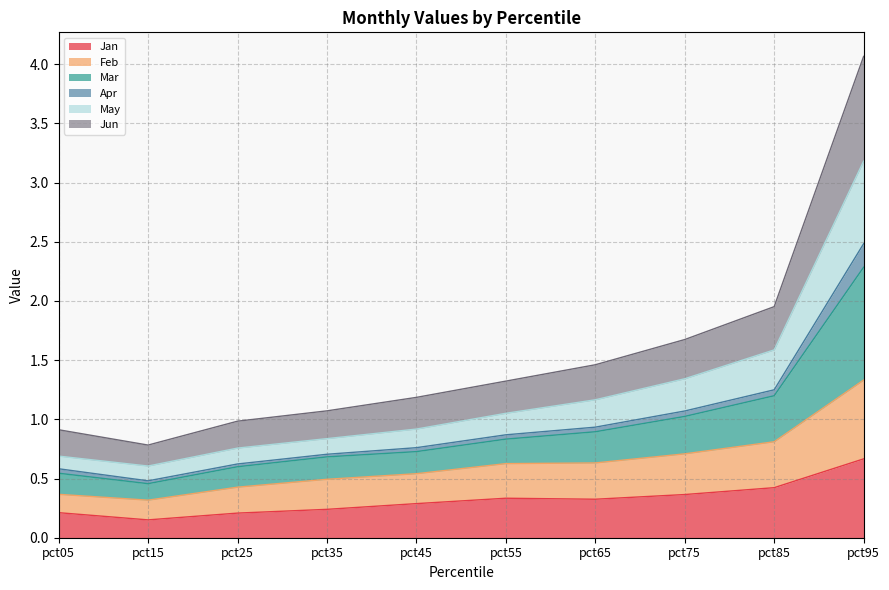

At which label does Jun reach its peak?

pct95